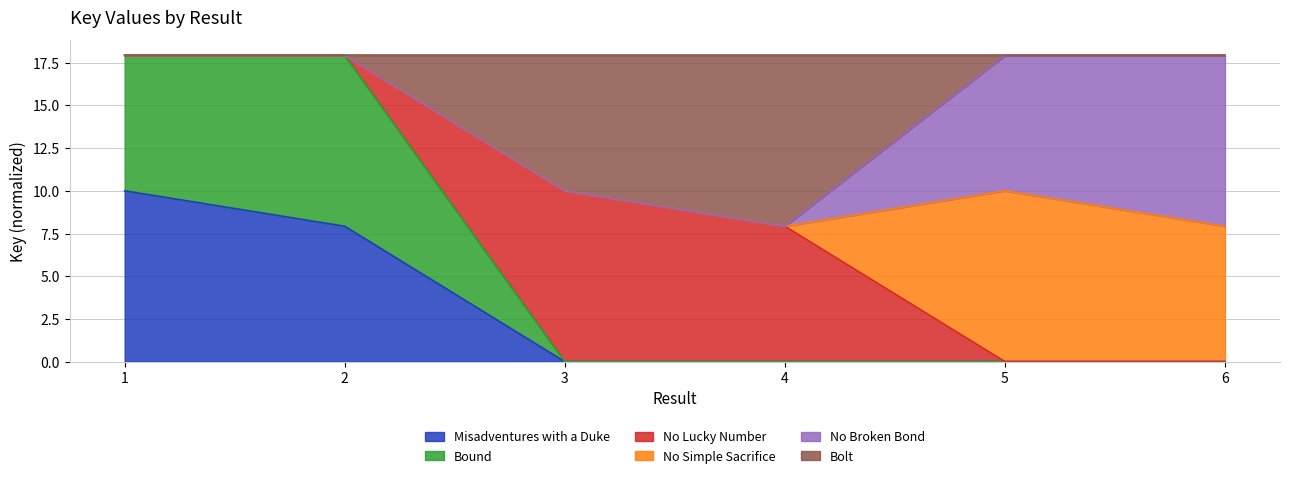

Is it true that Bolt equals 12.7 at 4?

False